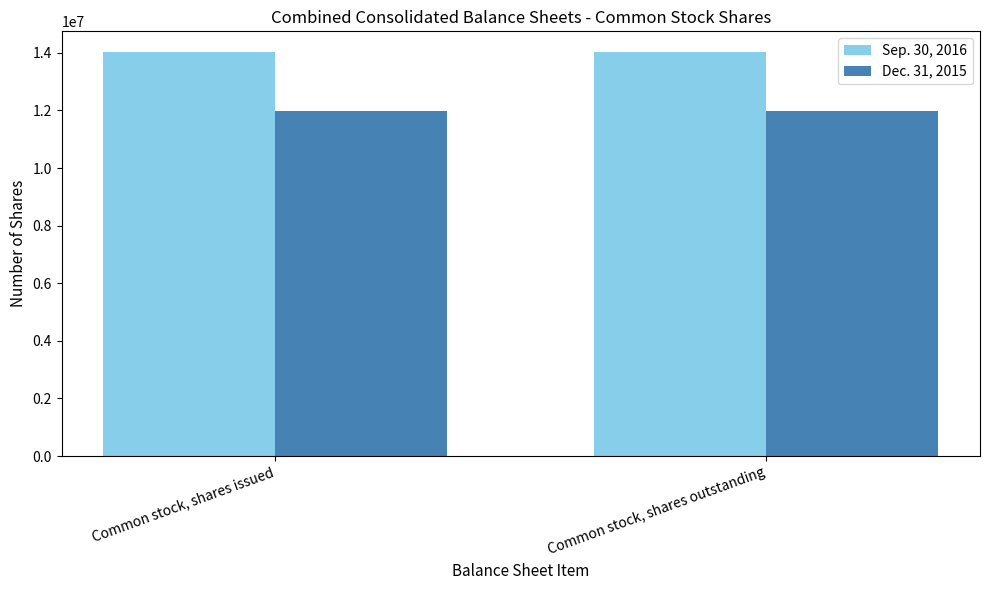

Reading left to right, list all the values displayed in this chart.

Sep. 30, 2016: 14045787	14045787
Dec. 31, 2015: 11978675	11978675